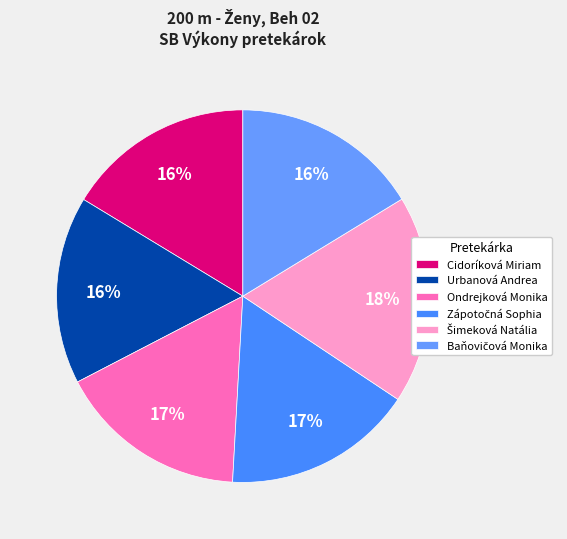

Does Cidoríková Miriam represent more than half of the total?

No